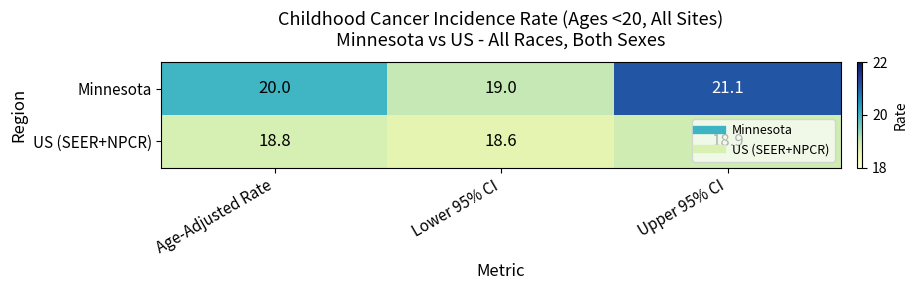

List the series in order of their peak value, lowest first.

US (SEER+NPCR), Minnesota